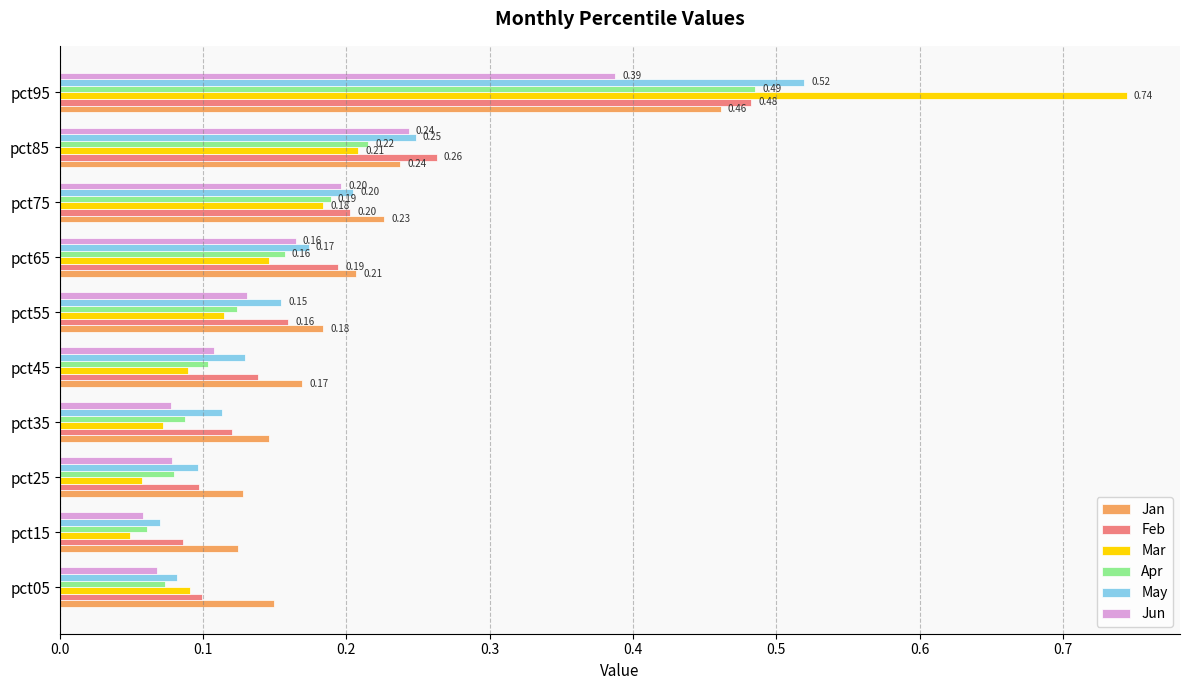

At which category is the sum across all series the highest?

pct95